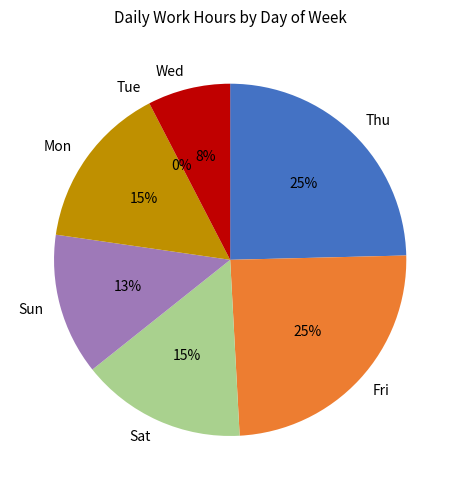

To the nearest percent, what is the average slice percentage?

14%